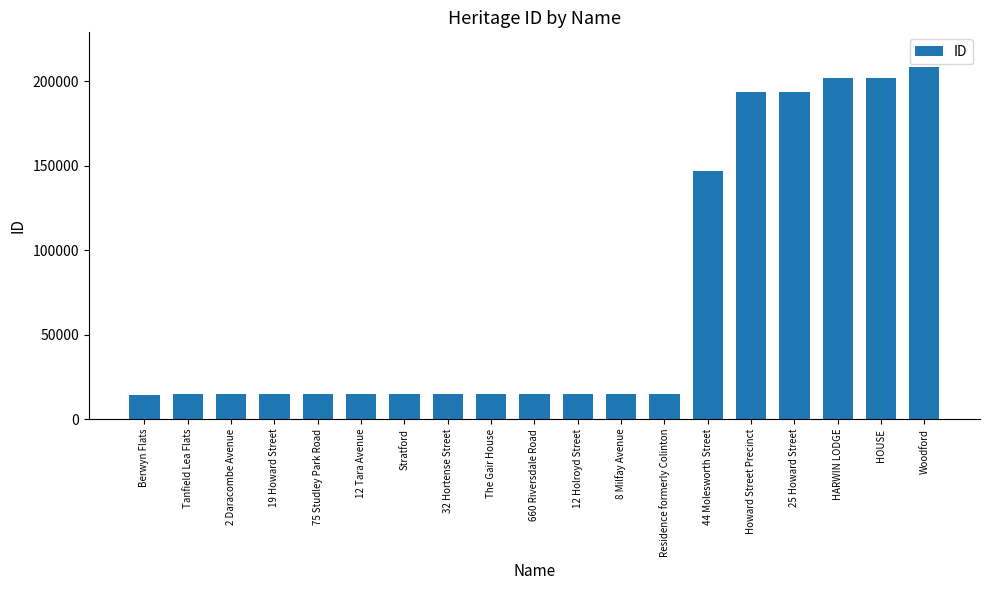

At which label is the value closest to 111423?

44 Molesworth Street